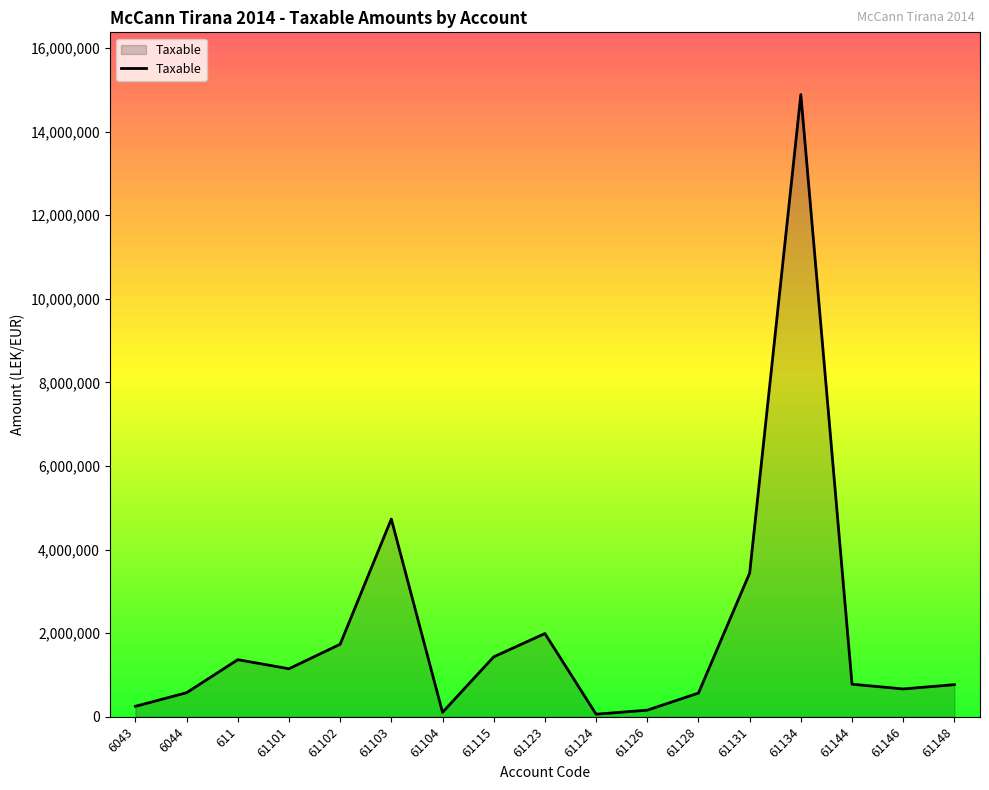

Approximately how many times larger is the value at 6044 compared to 6043?

2.3